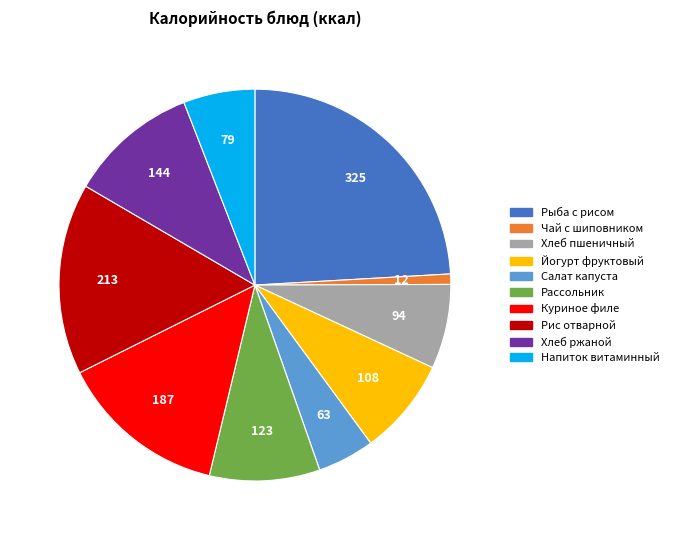

Is there any slice that represents more than half of the pie?

No